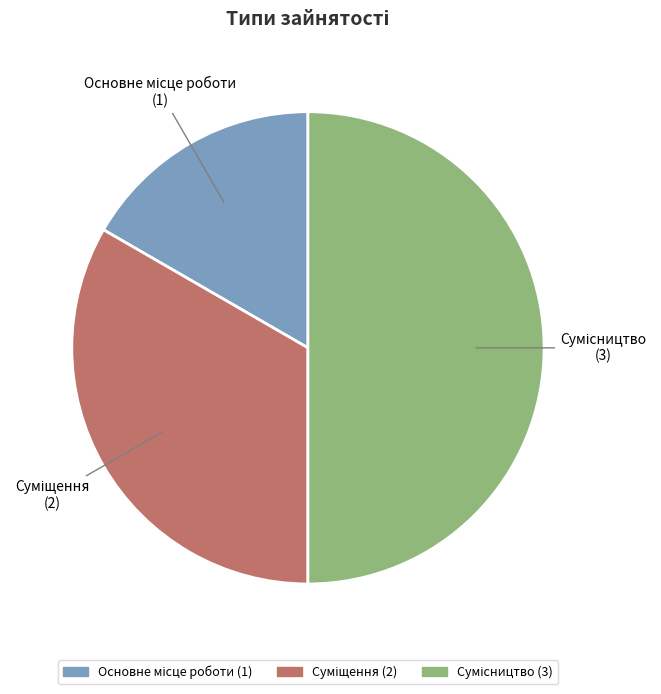

How many slices are in this pie chart?

3